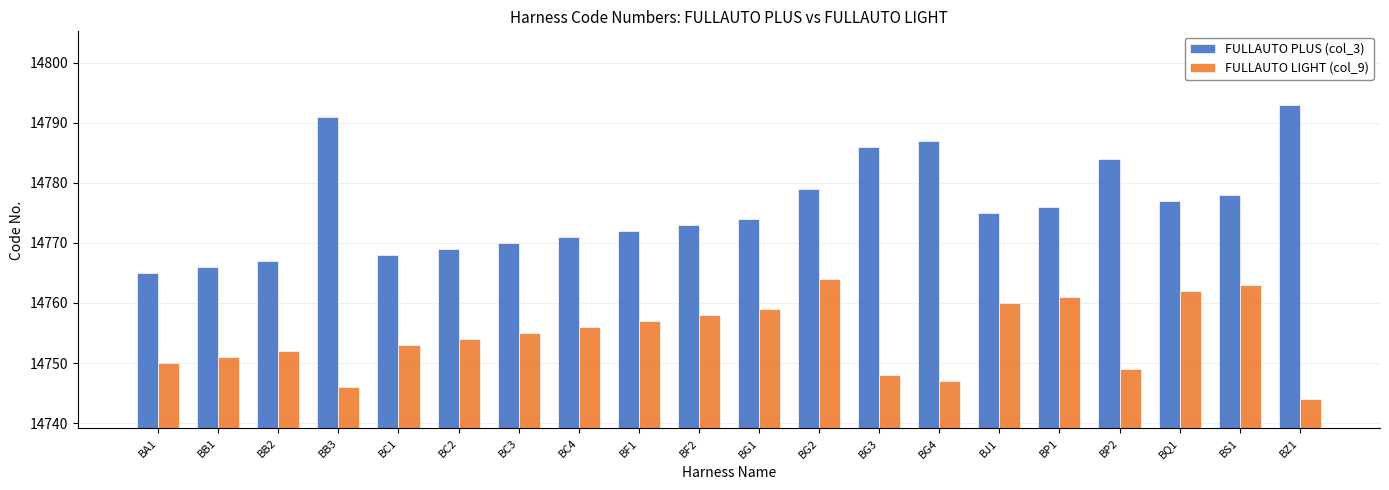

What is the sum of all FULLAUTO LIGHT (col_9) values?

295089